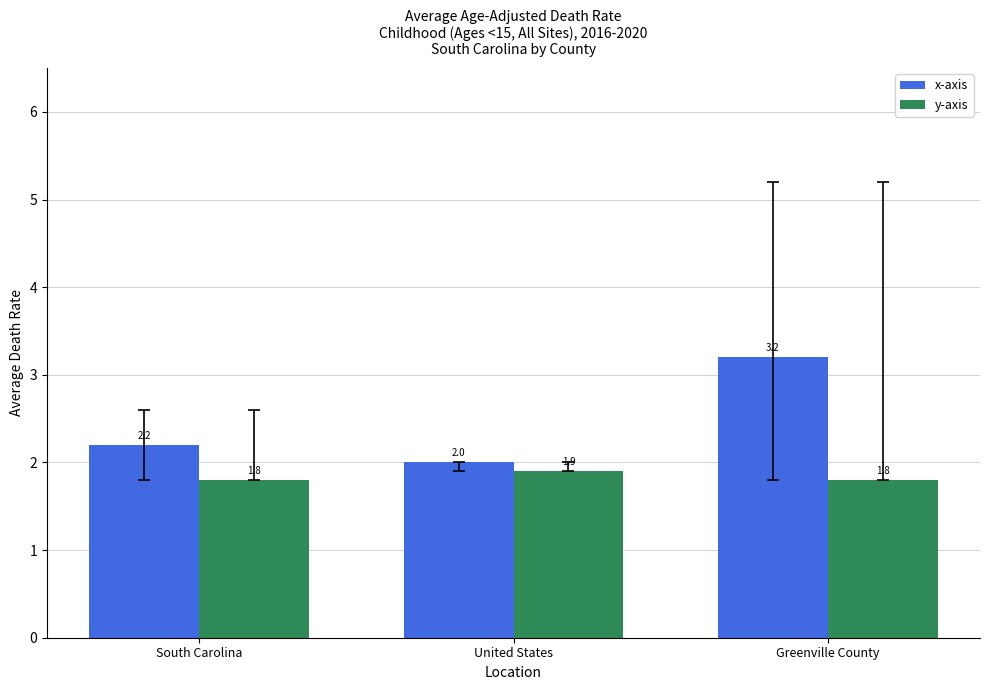

What is the label of the 2nd bar from the right?

United States